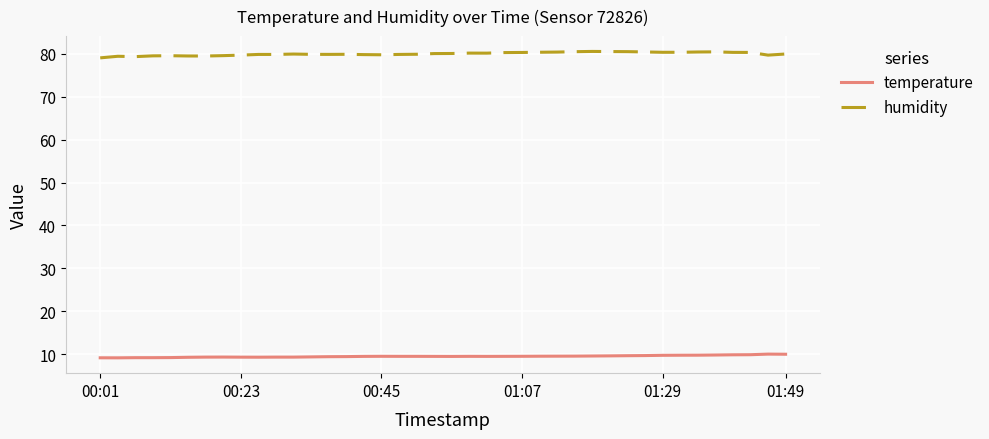

Which series has the largest total across all categories?

humidity